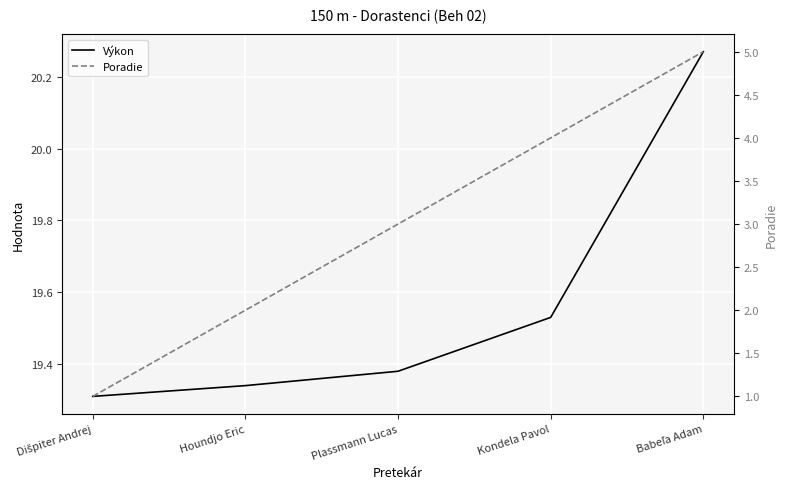

What is the minimum value for Výkon?

19.3